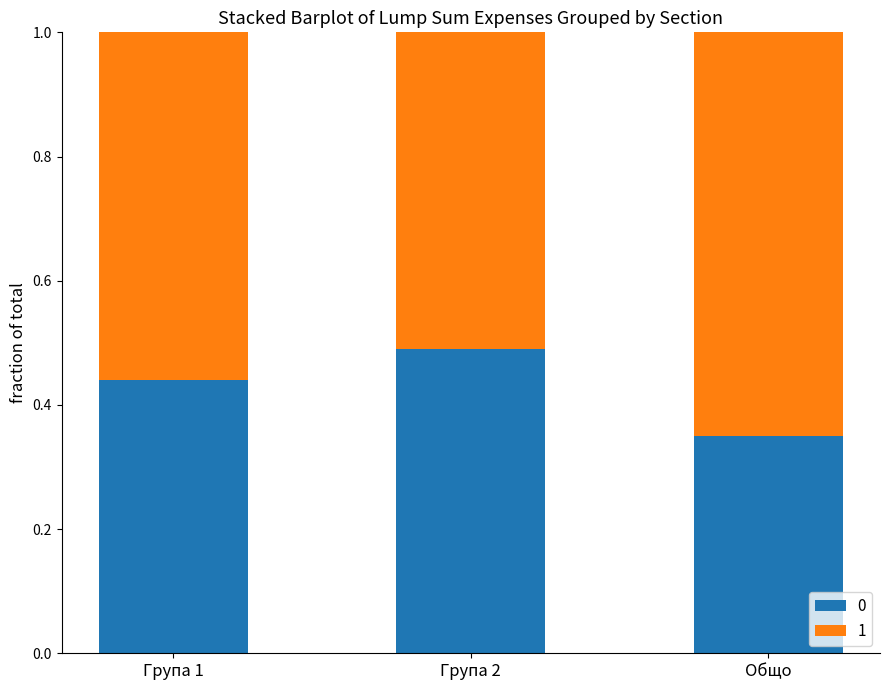

What is the total value across all series at Група 2?

1.0